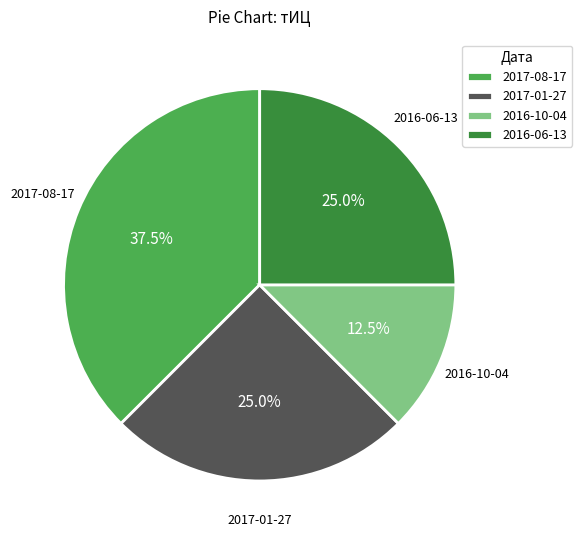

Is there any slice that represents more than half of the pie?

No